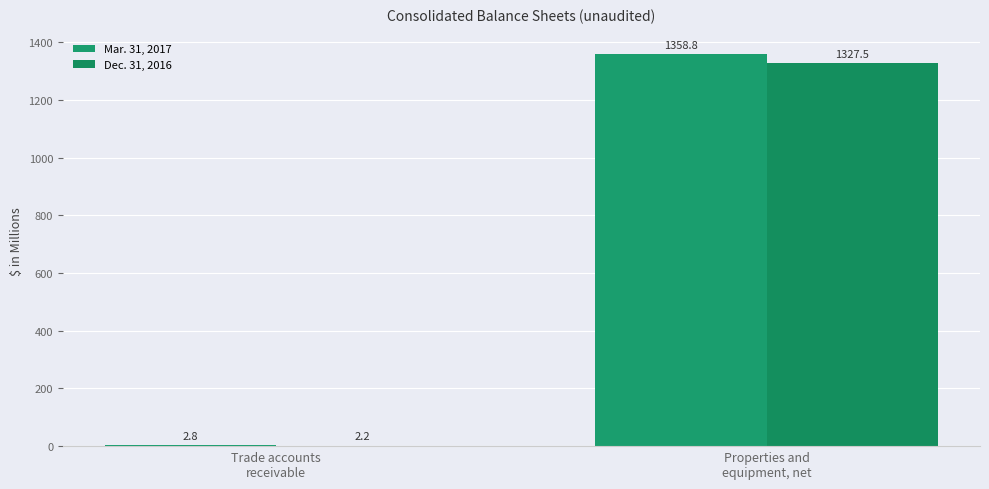

Count the number of categories in the chart.

2